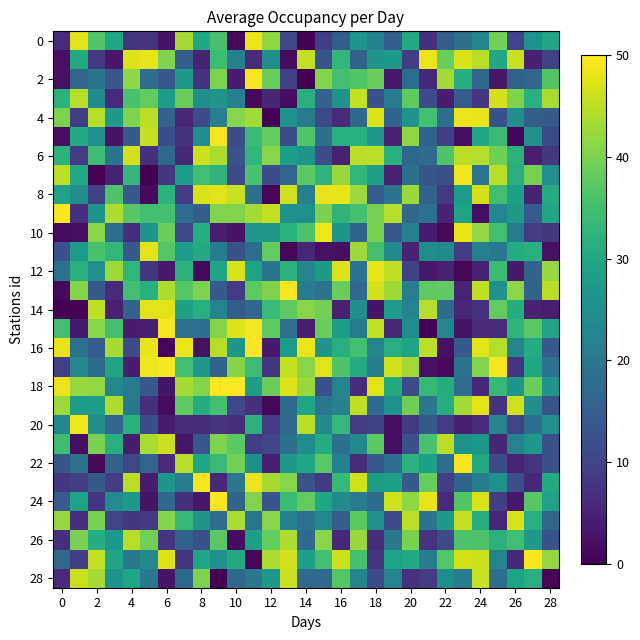

Which series has the widest spread of values?

2